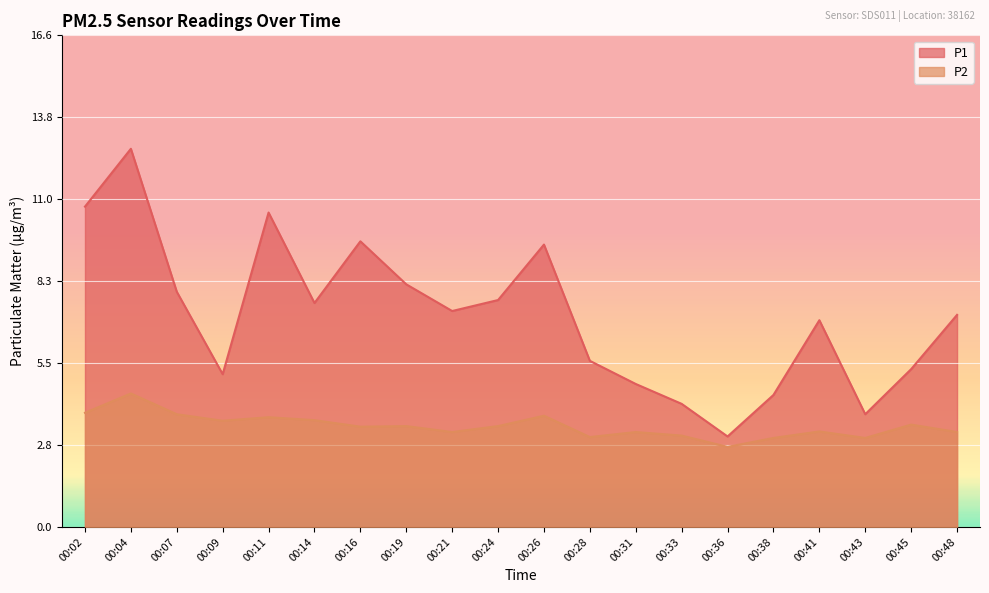

Rank the categories by P2 value from lowest to highest.

00:36, 00:38, 00:43, 00:28, 00:33, 00:21, 00:31, 00:48, 00:41, 00:16, 00:19, 00:24, 00:45, 00:09, 00:14, 00:11, 00:26, 00:07, 00:02, 00:04